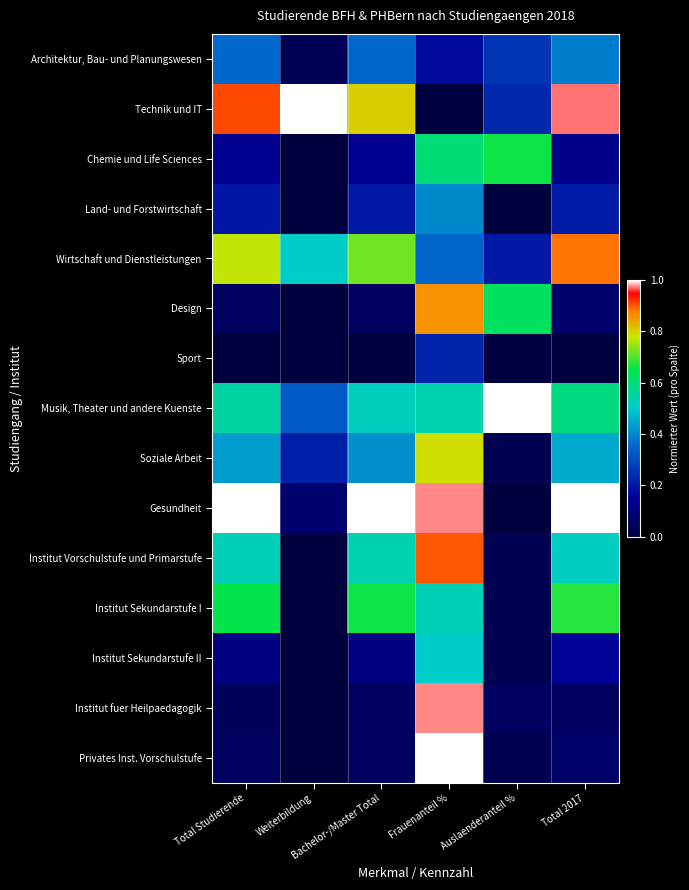

At how many categories does at least one series exceed 0?

6